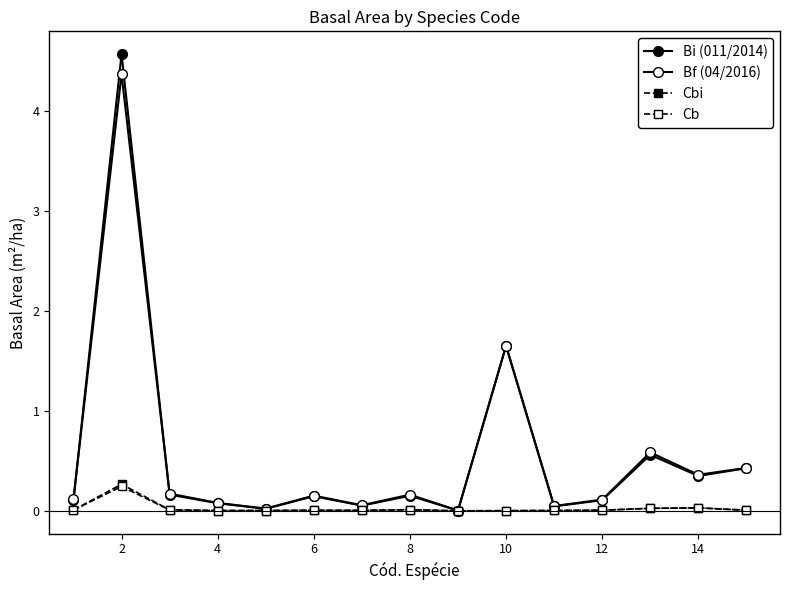

True or false: Bf (04/2016) and Cbi cross at least once.

False